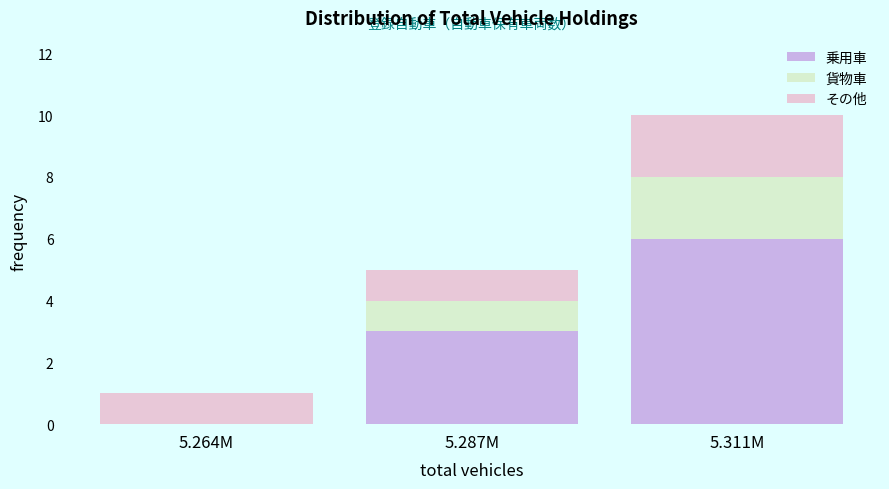

Reading left to right, list the values for the 乗用車 series.

5.264M=0	5.287M=3	5.311M=6